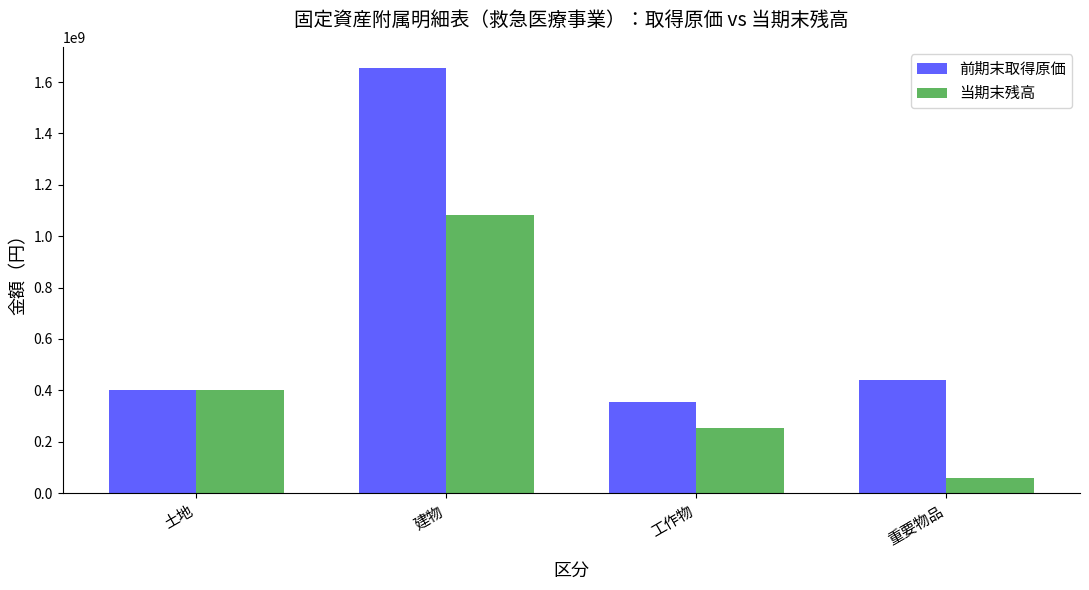

What is the sum of the 当期末残高 values at 建物 and 重要物品?

1141138454